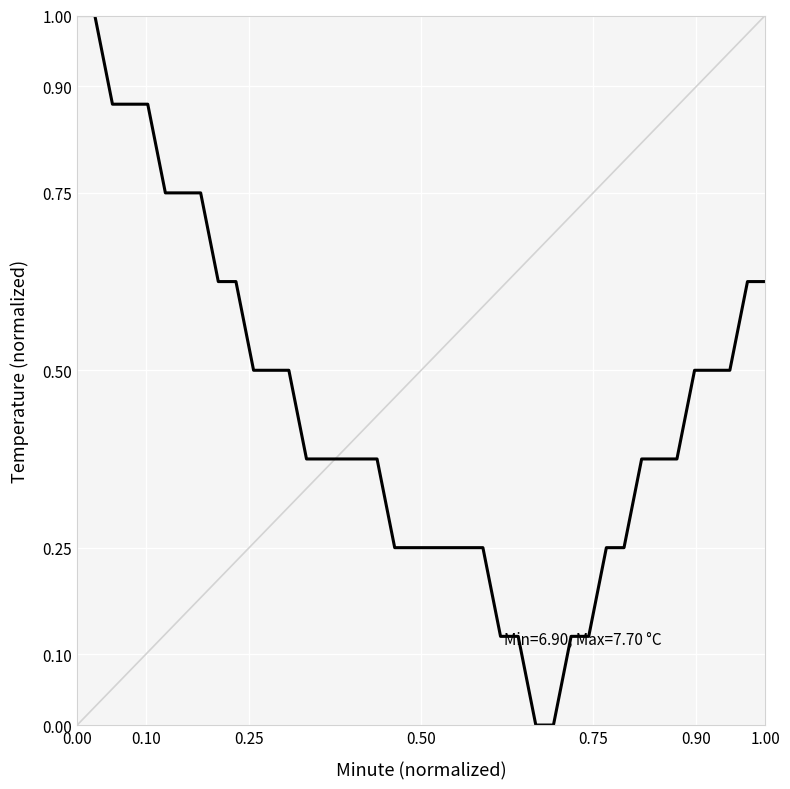

What is the difference between the maximum and minimum values?

1.0